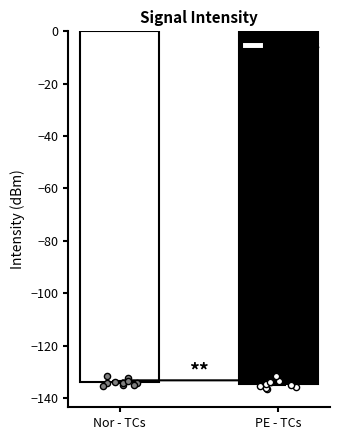

Which series contains the lowest Y value?

PE-TCs